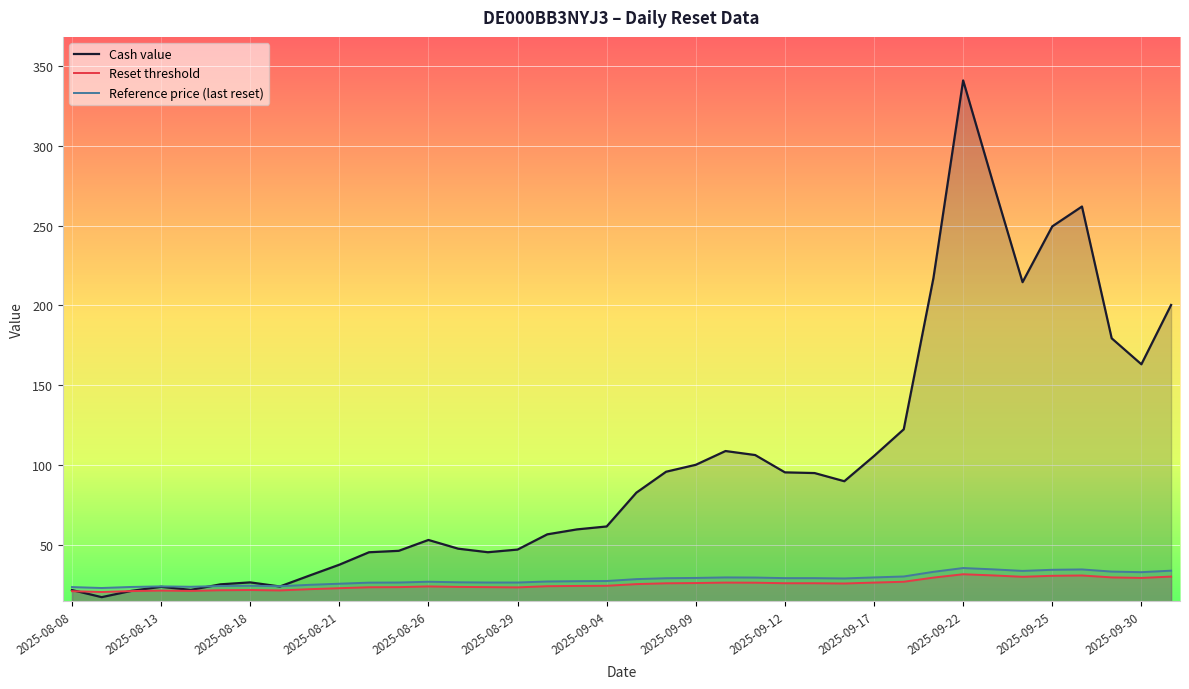

Is the value of Cash value at 2025-08-21 greater than the value of Reset threshold at 2025-09-30?

Yes